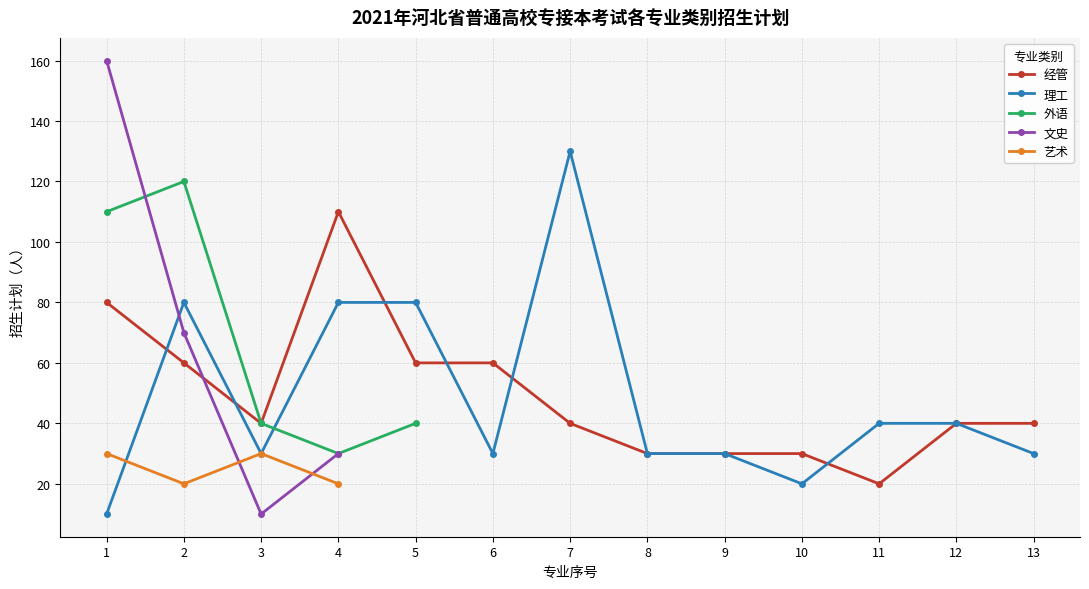

Which category has the lowest value in the 艺术 series?

2